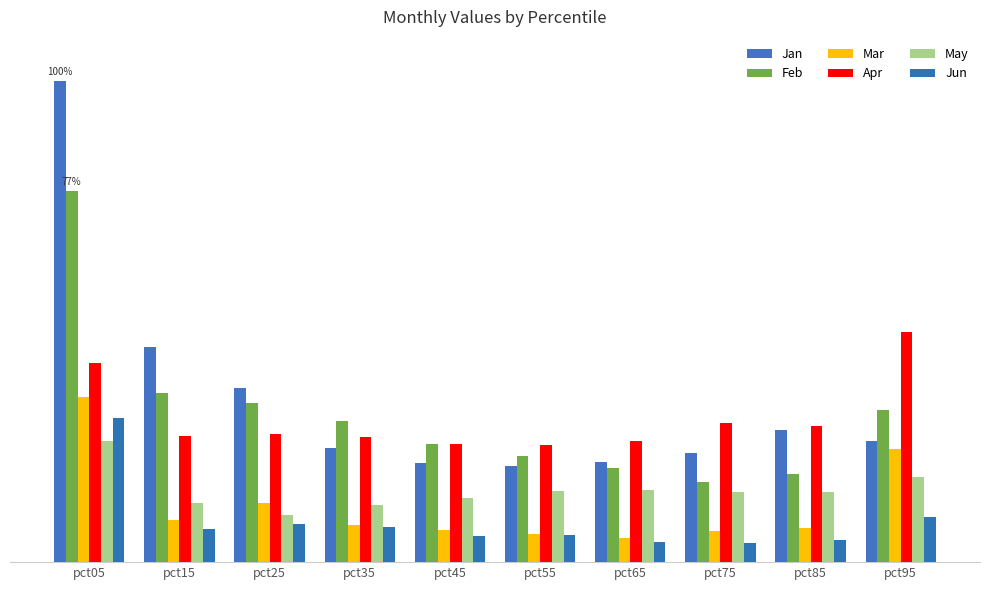

Are the bars grouped side by side (vs. stacked)?

Yes